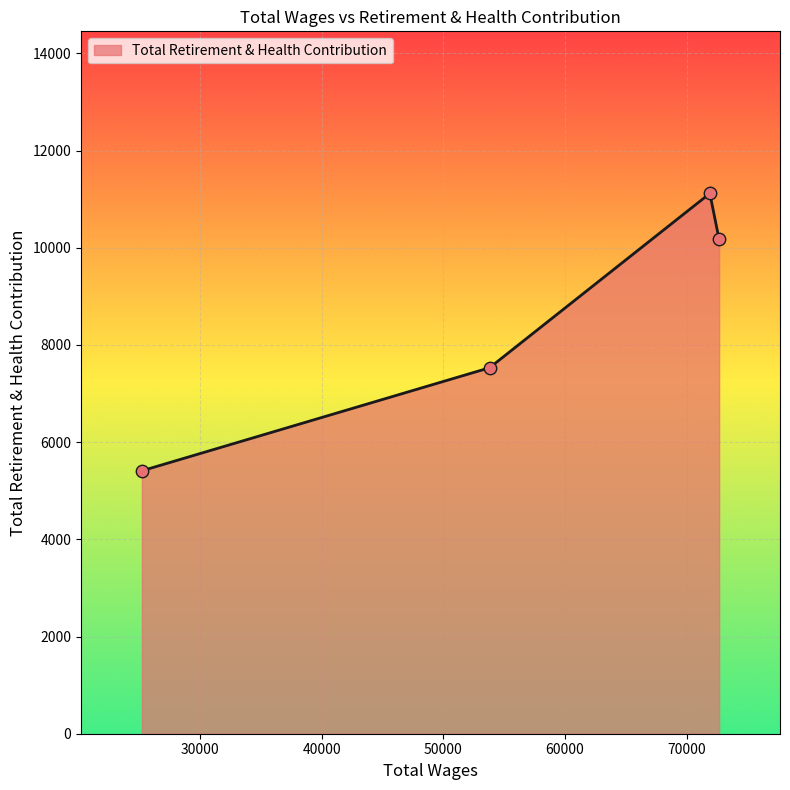

What is the difference between the second highest and minimum values?

4761